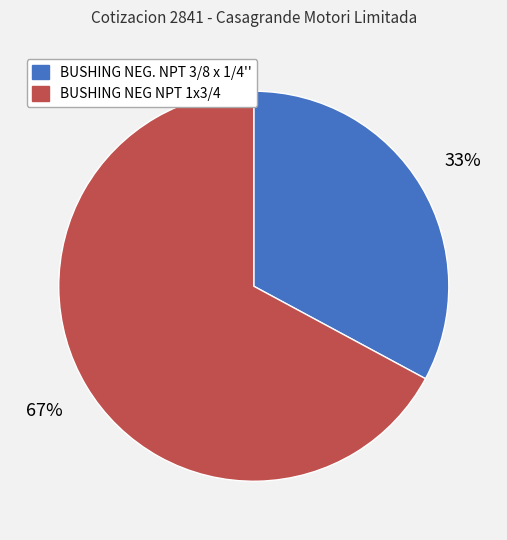

To the nearest percent, what is the difference between the largest and smallest slice percentages?

34%